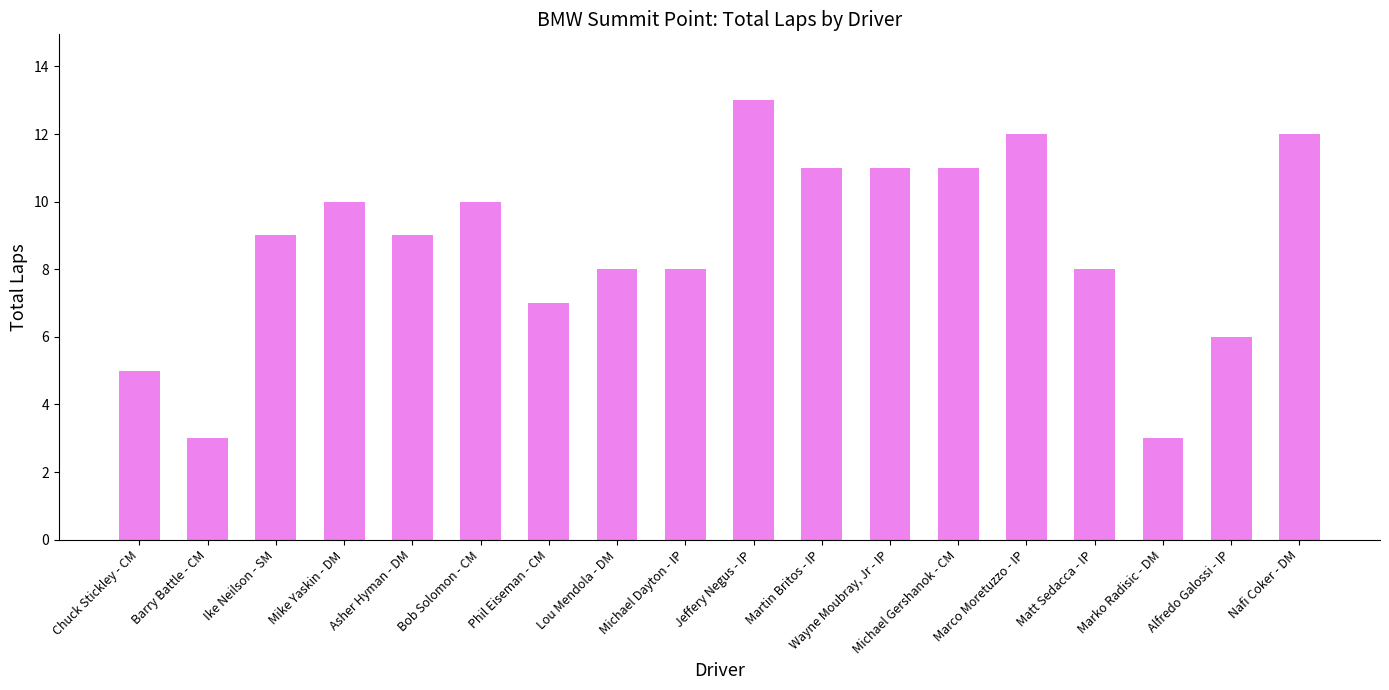

What value does the data have at Alfredo Galossi - IP?

6